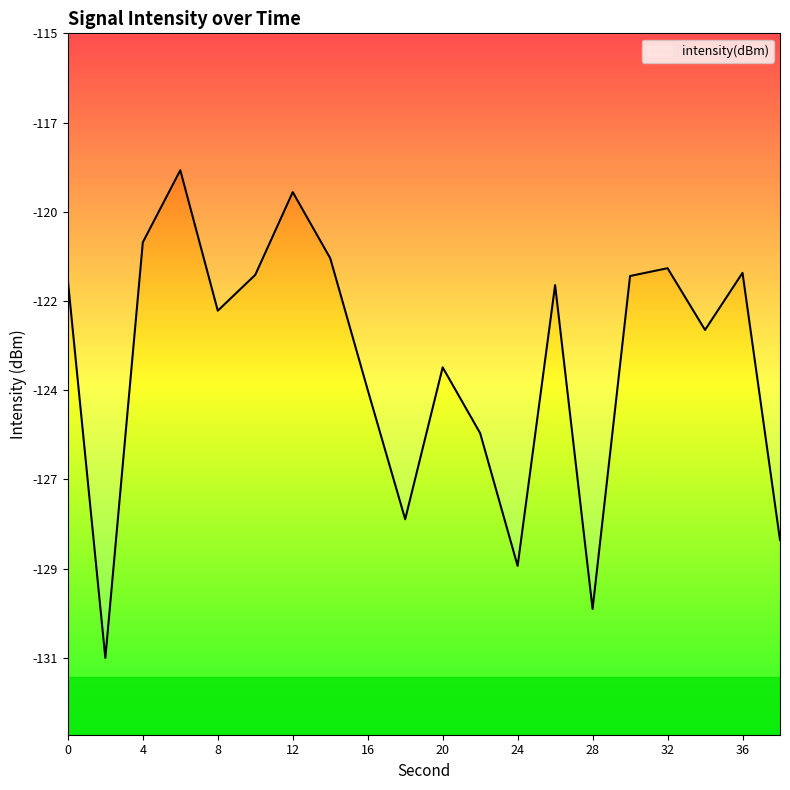

At which category does the data reach its first local valley?

2